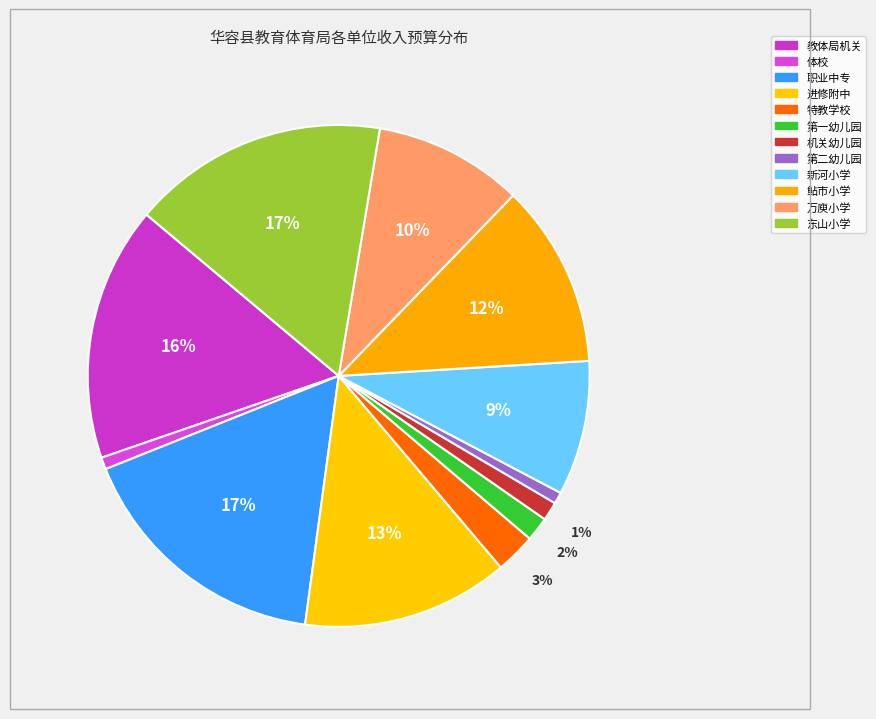

To the nearest percent, what portion does 特教学校 represent?

3%